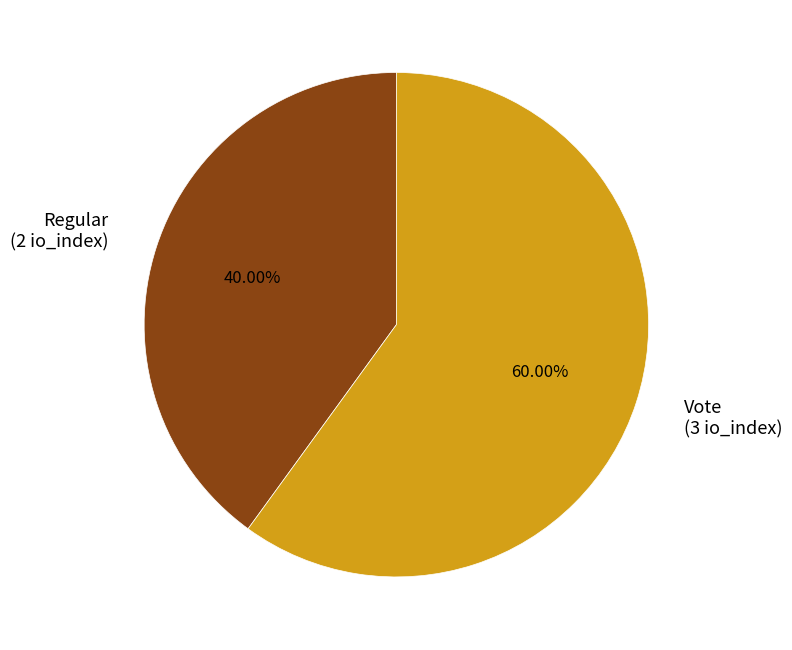

To the nearest percent, what is the difference between the largest and smallest slice percentages?

20%